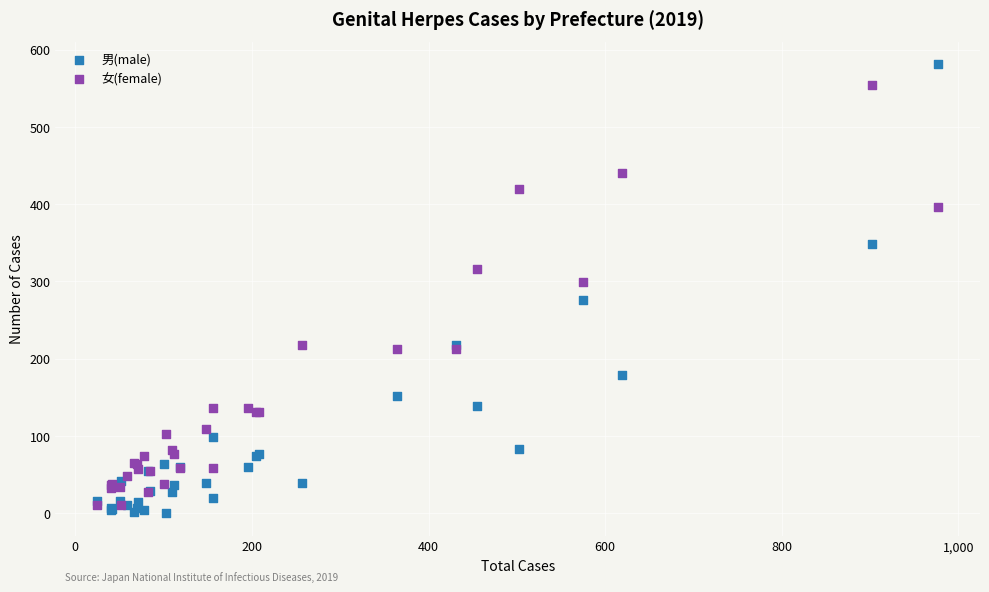

Which series reaches the maximum Y coordinate?

男(male)